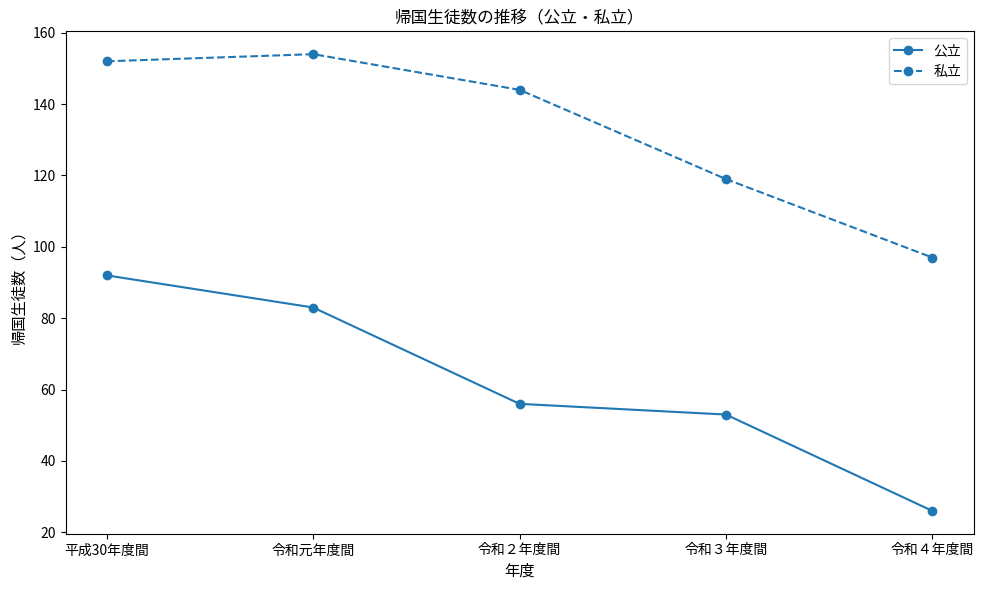

How many lines are shown in the chart?

2